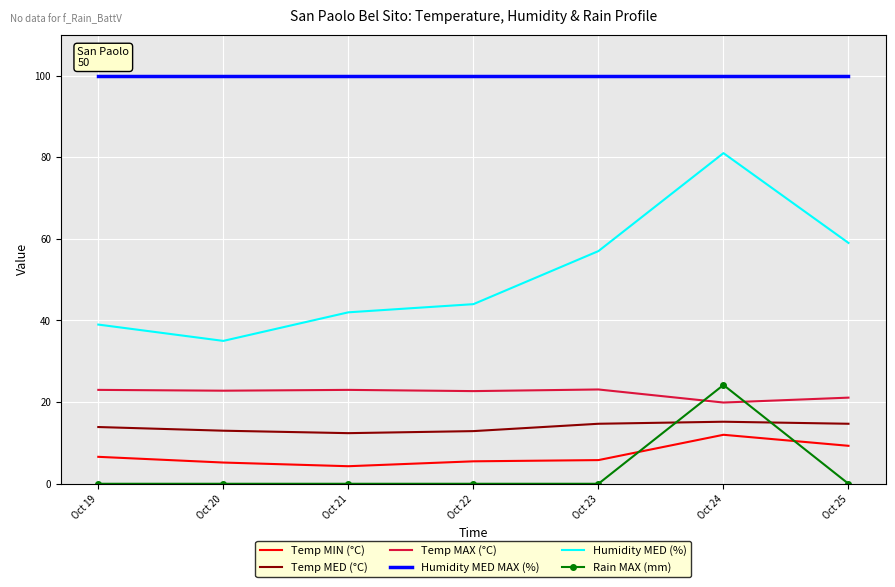

At which category is the sum across all series the highest?

Oct 24